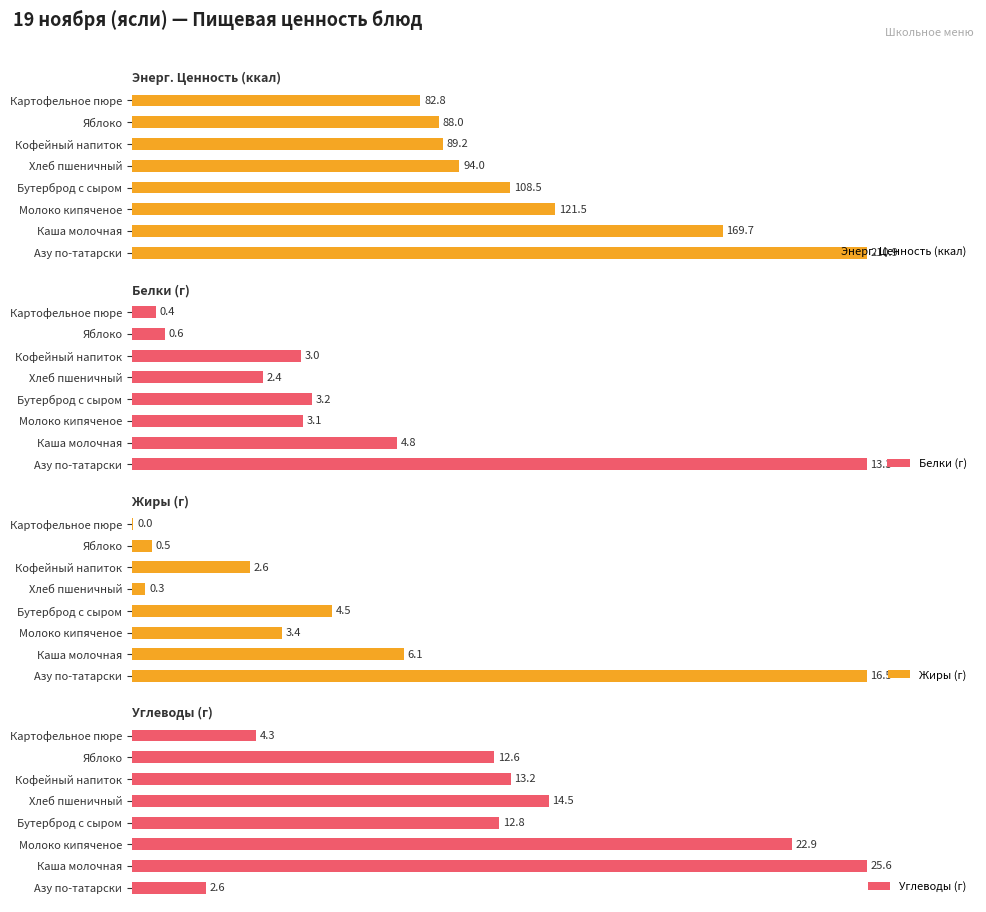

How many bars are there in total?

32